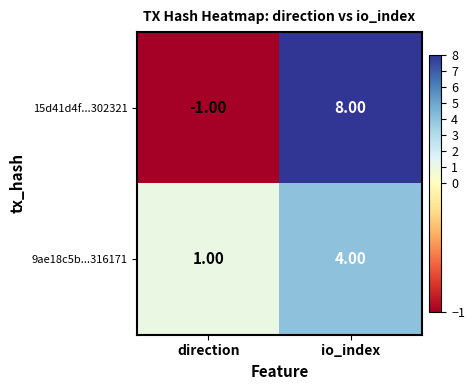

What is the difference between the 9ae18c5b...316171 values at io_index and direction?

3